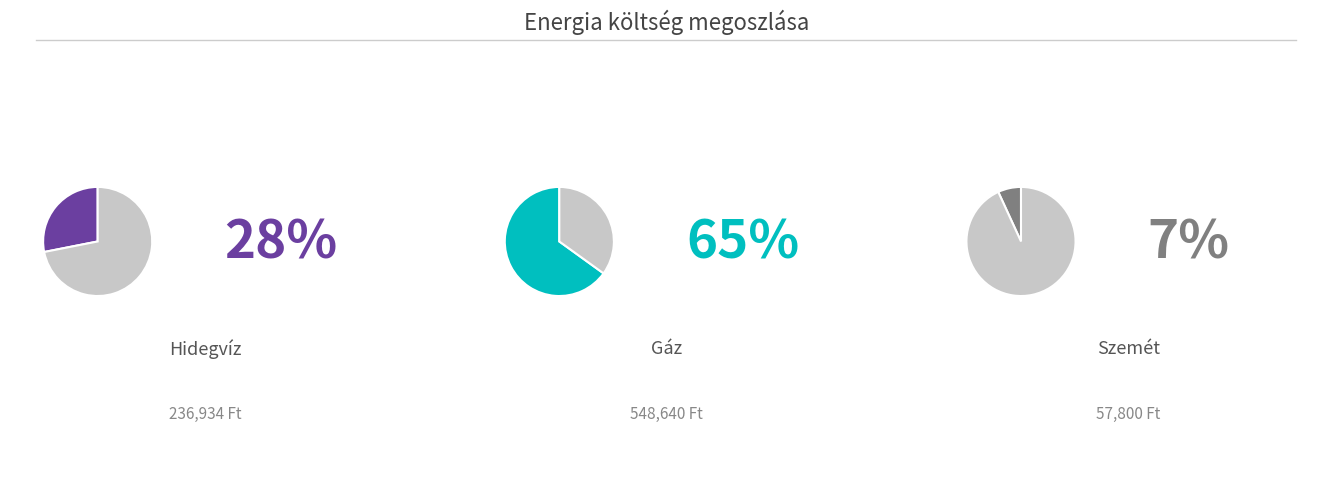

What is the change in value from Hidegvíz to Gáz?

+311706